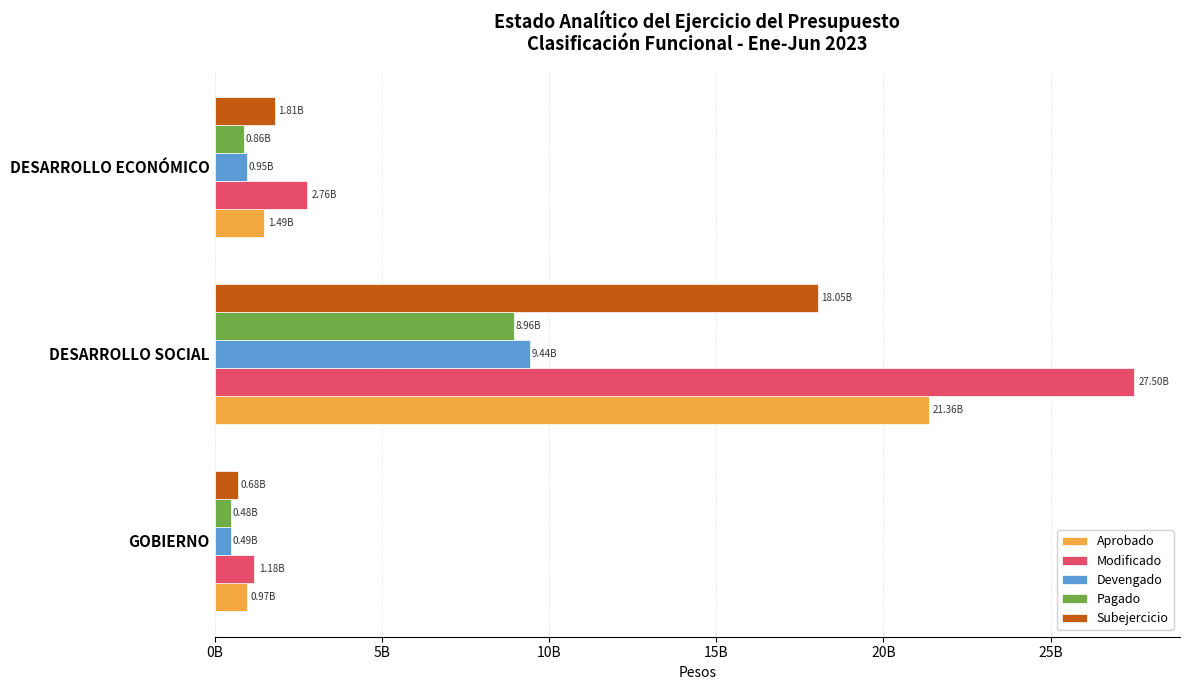

Does the chart contain any negative values?

No